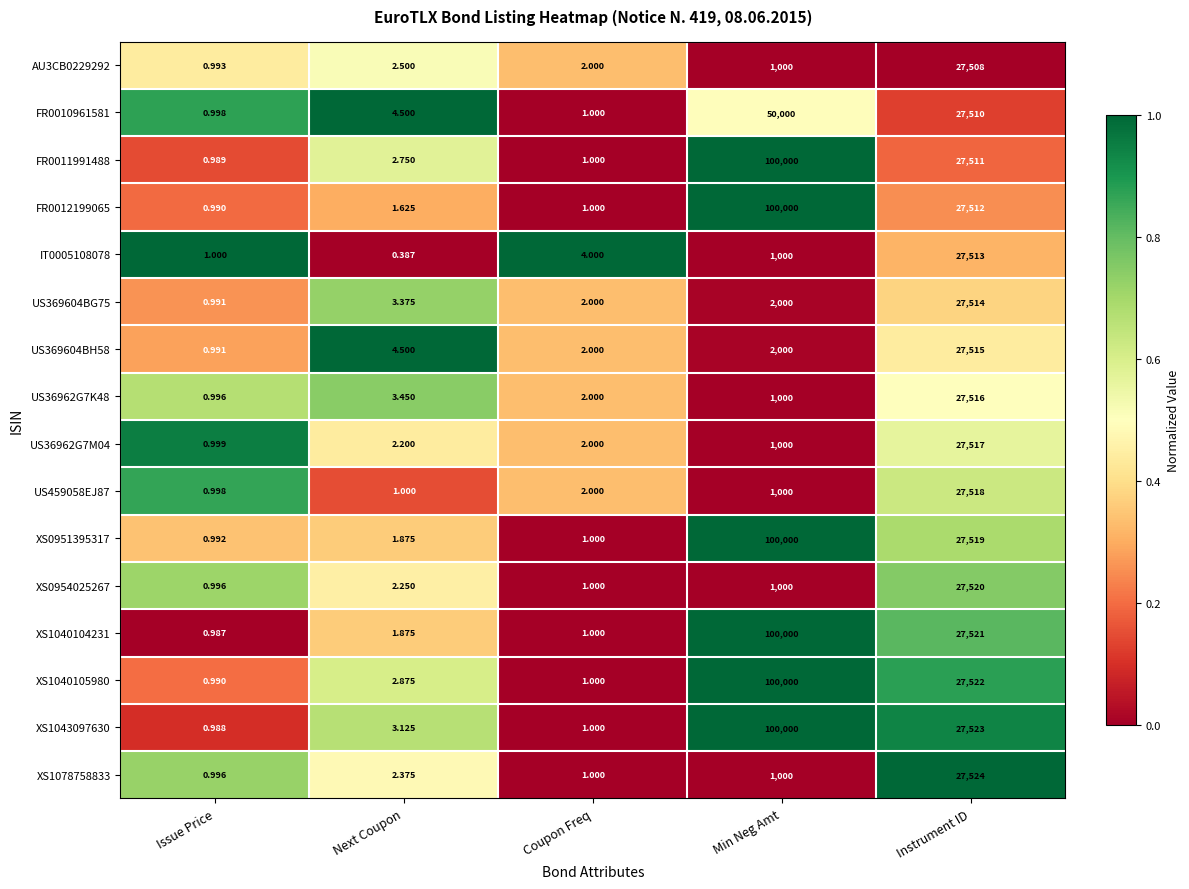

Rank the categories by US369604BG75 value from highest to lowest.

Instrument ID, Min Neg Amt, Next Coupon, Coupon Freq, Issue Price